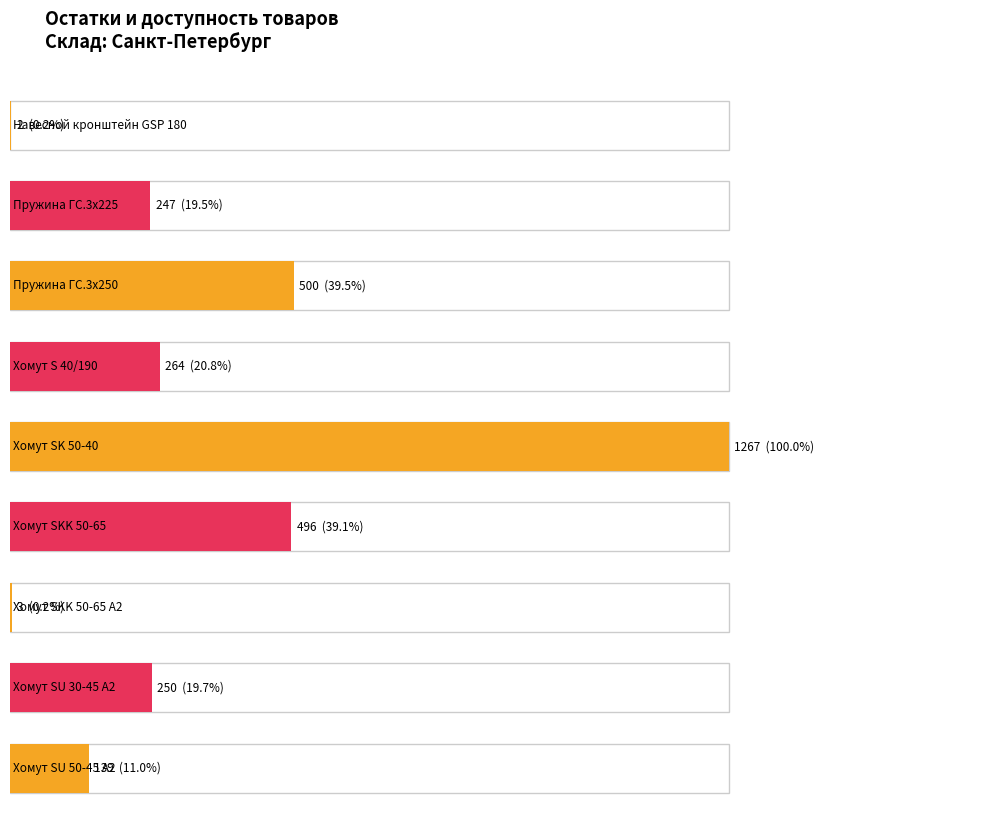

What is the label of the 9th bar from the right?

Навесной кронштейн GSP 180